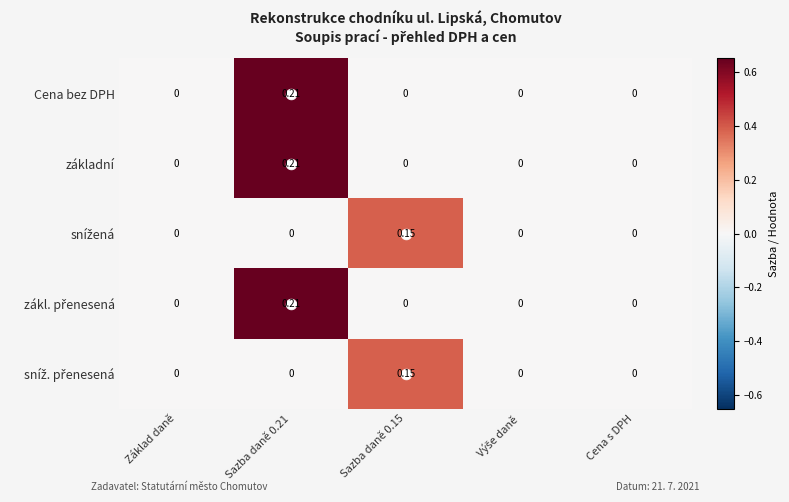

Which series changed the most between Sazba daně 0.15 and Výše daně?

snížená